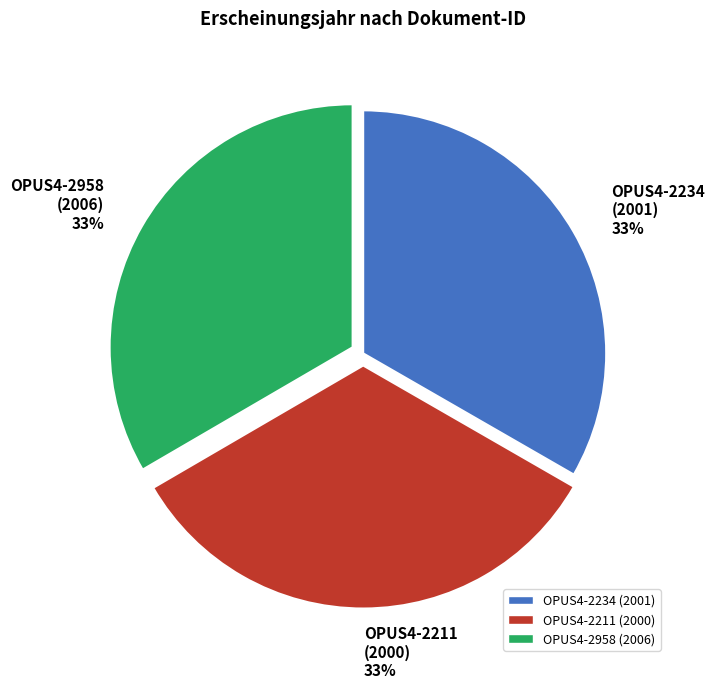

Is there any slice that represents more than half of the pie?

No